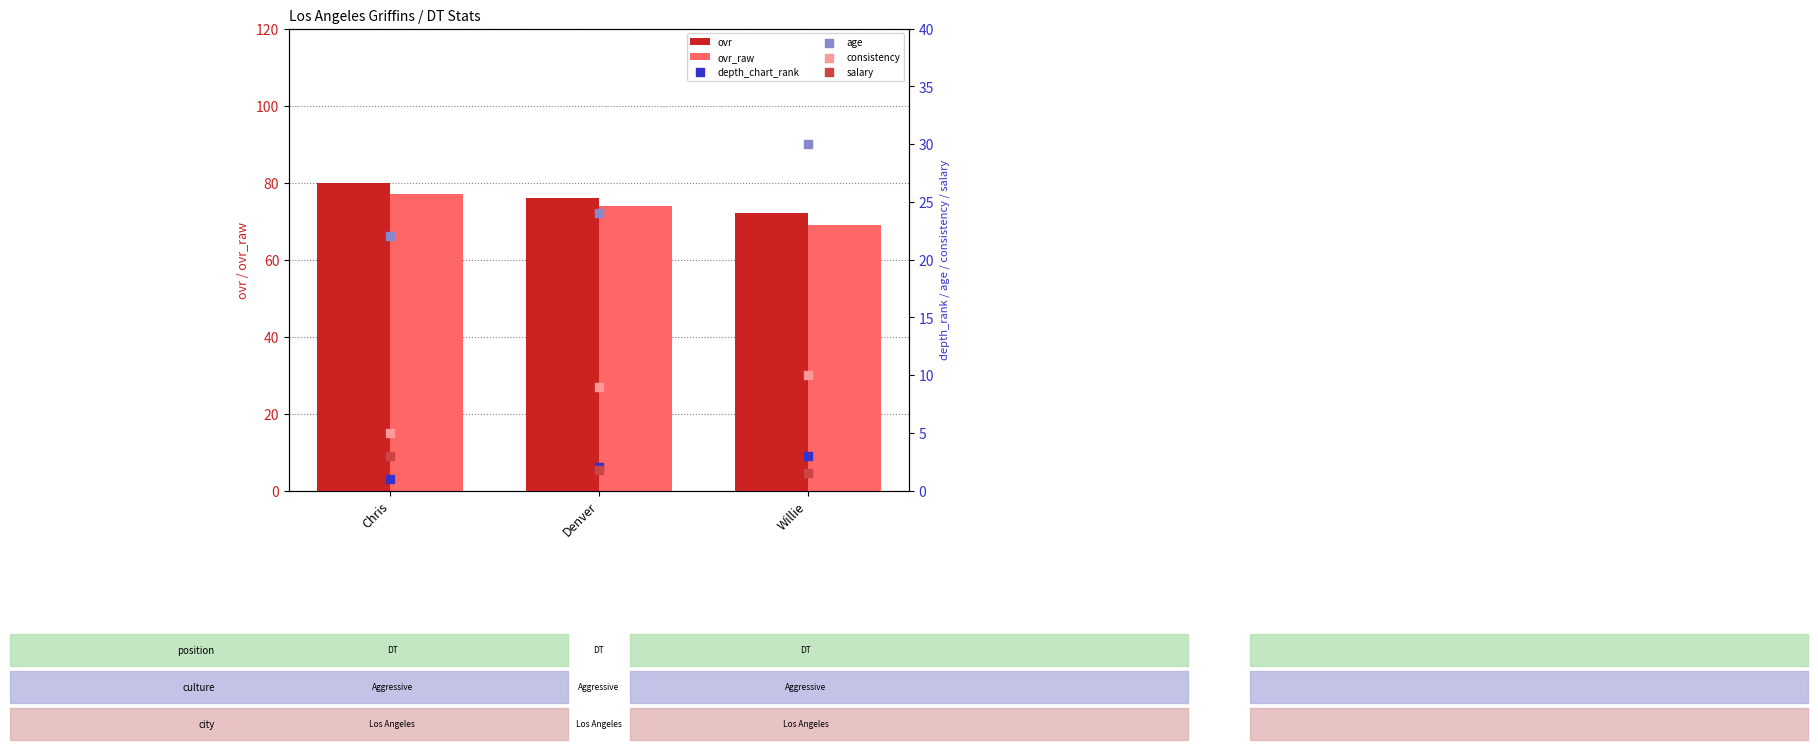

At how many categories does at least one series exceed 40?

3